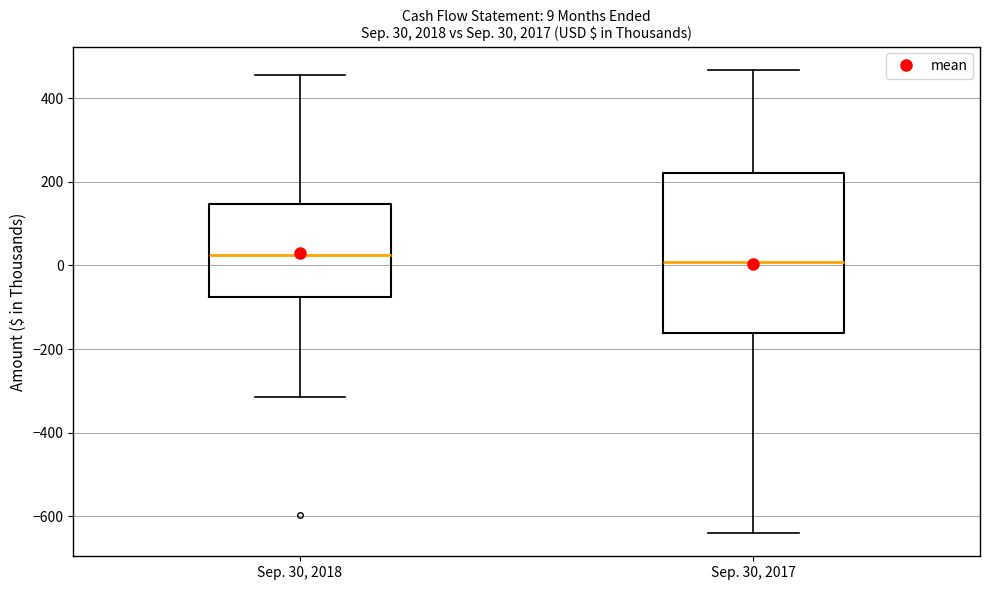

Comparing the boxes themselves (not the whiskers), which one is the tallest?

Sep. 30, 2017